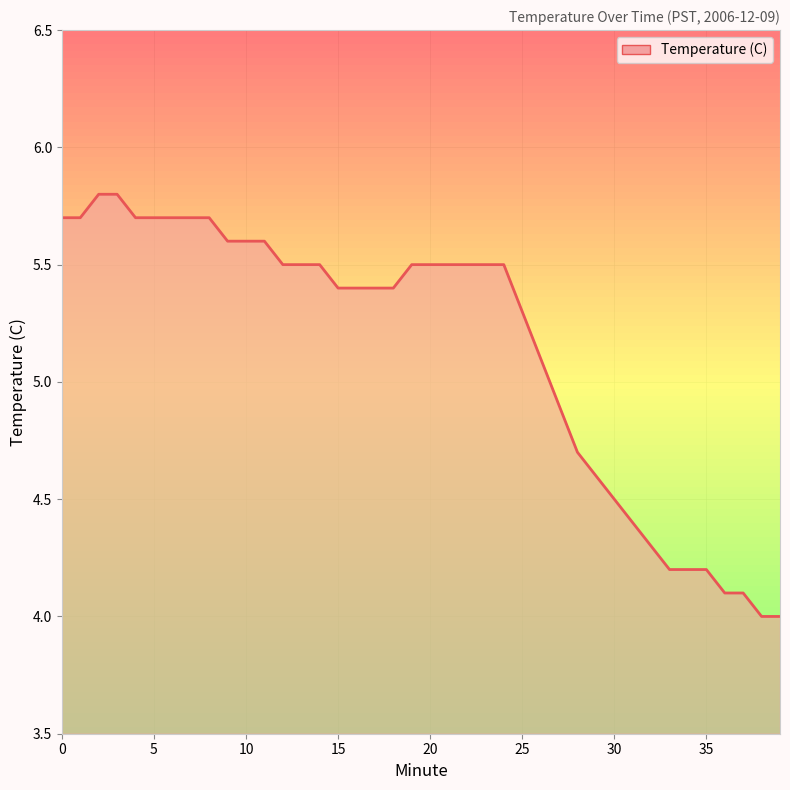

The value at 30 is 4.5. True or false?

True